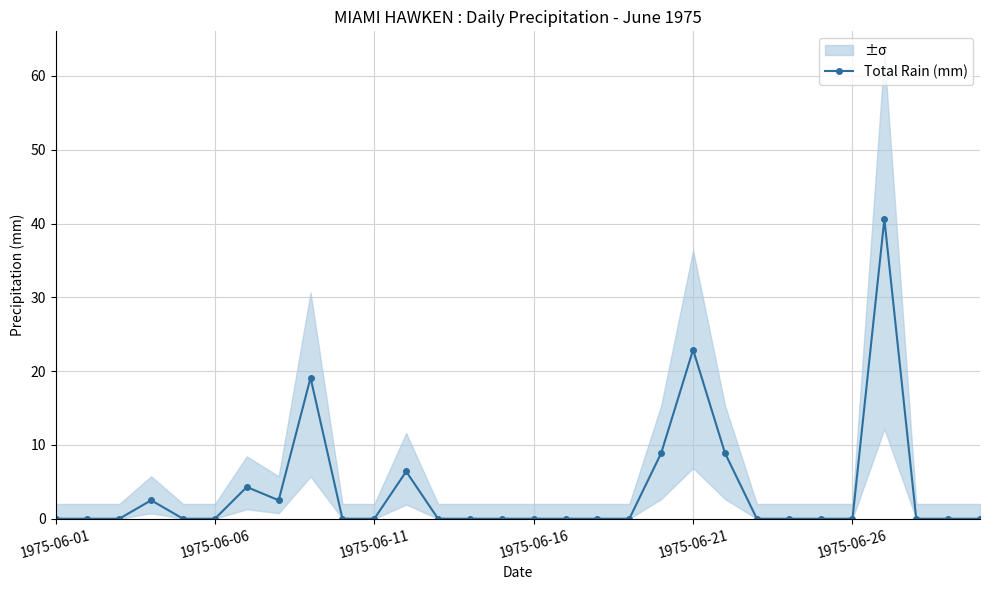

Reading left to right, what are all the values shown in this chart?

0.0	0.0	0.0	2.5	0.0	0.0	4.3	2.5	19.1	0.0	0.0	6.4	0.0	0.0	0.0	0.0	0.0	0.0	0.0	8.9	22.9	8.9	0.0	0.0	0.0	0.0	40.6	0.0	0.0	0.0